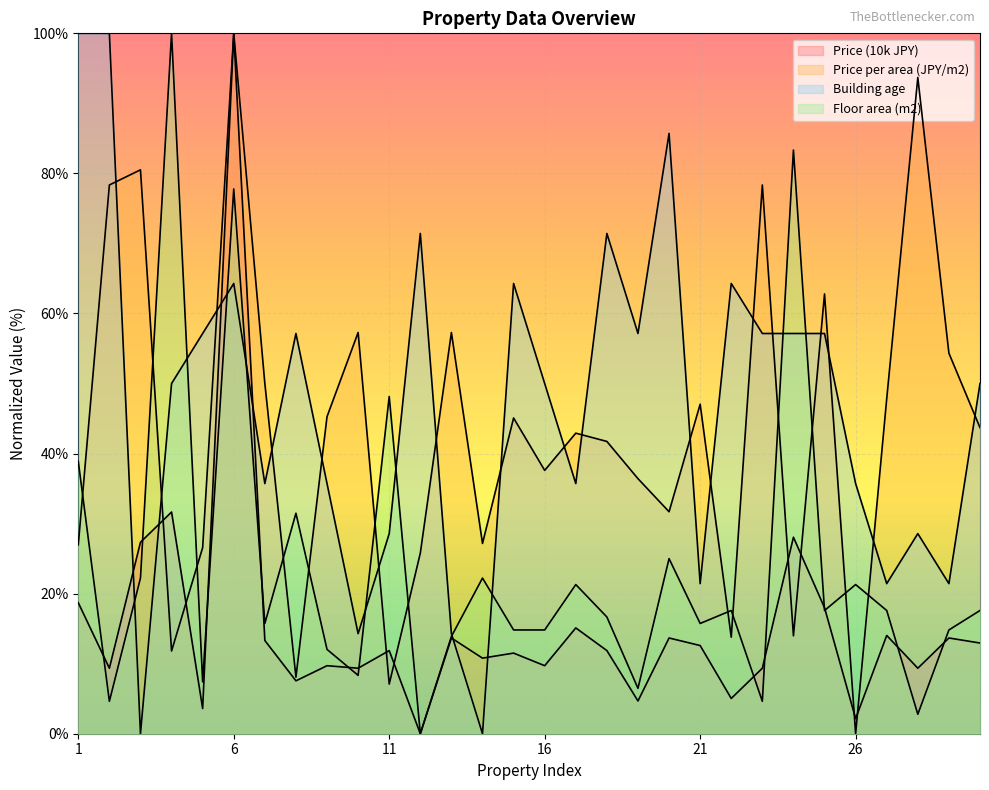

Where is the first local maximum for Price (10k JPY)?

4